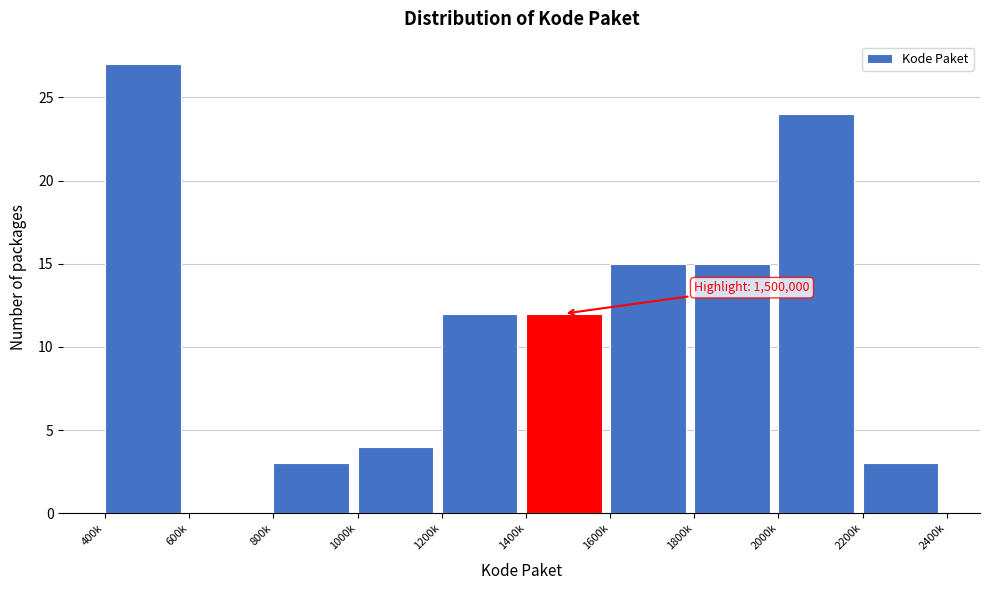

Reading left to right, extract all data points from this chart.

400k=27	600k=0	800k=3	1000k=4	1200k=12	1400k=12	1600k=15	1800k=15	2000k=24	2200k=3